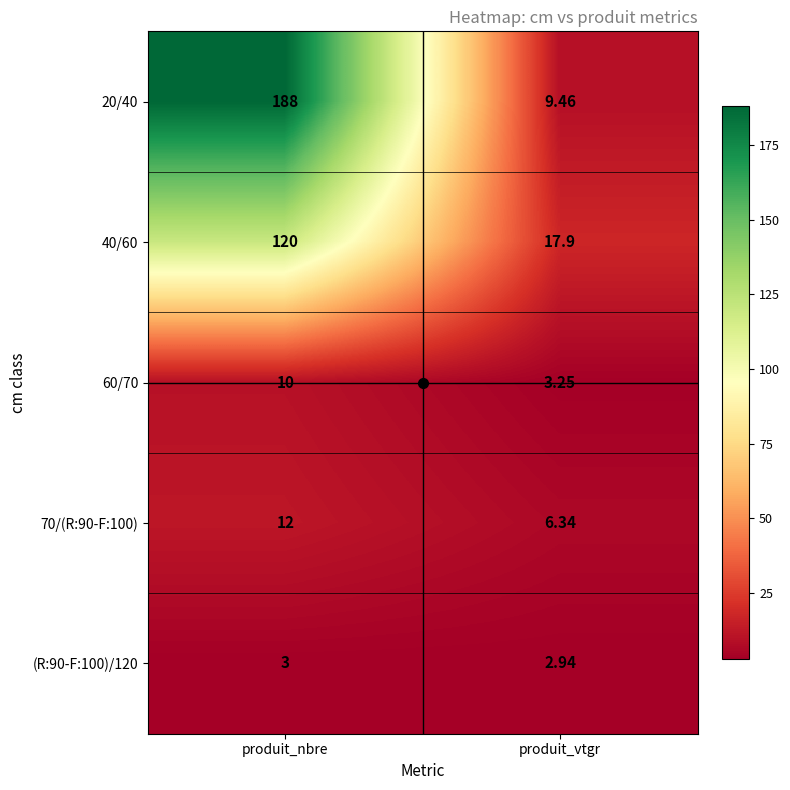

At how many categories does at least one series exceed 62?

1